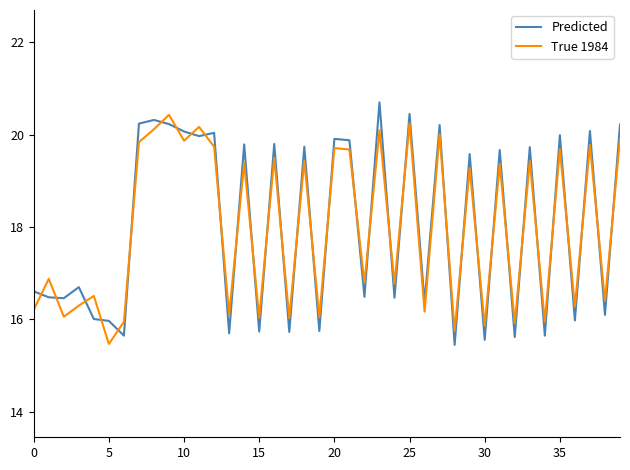

What is the difference between the maximum and minimum values in the True 1984 series?

5.0